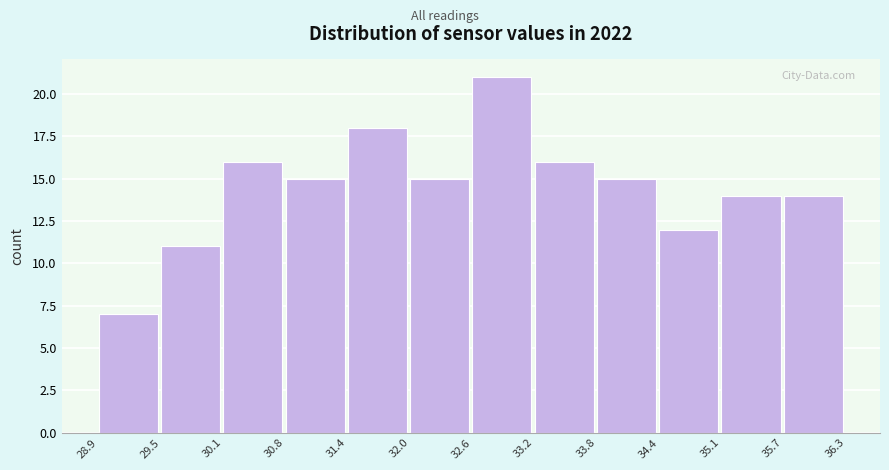

Reading left to right, transcribe this chart: for each bar, give the range it covers on the x-axis and its height. The values are not printed on the chart, so give them approximately, as read against the axis.

28.9 to 29.5: 7
29.5 to 30.1: 11
30.1 to 30.8: 16
30.8 to 31.4: 15
31.4 to 32.0: 18
32.0 to 32.6: 15
32.6 to 33.2: 21
33.2 to 33.8: 16
33.8 to 34.4: 15
34.4 to 35.1: 12
35.1 to 35.7: 14
35.7 to 36.3: 14